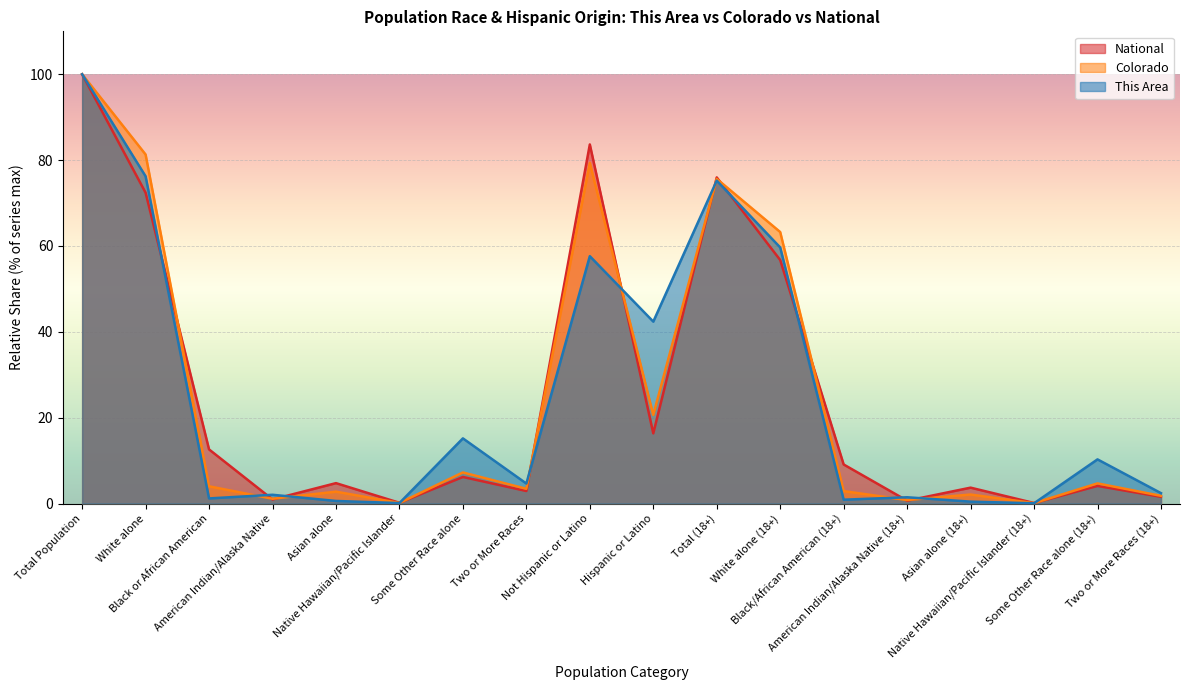

True or false: This Area and National cross at least once.

True